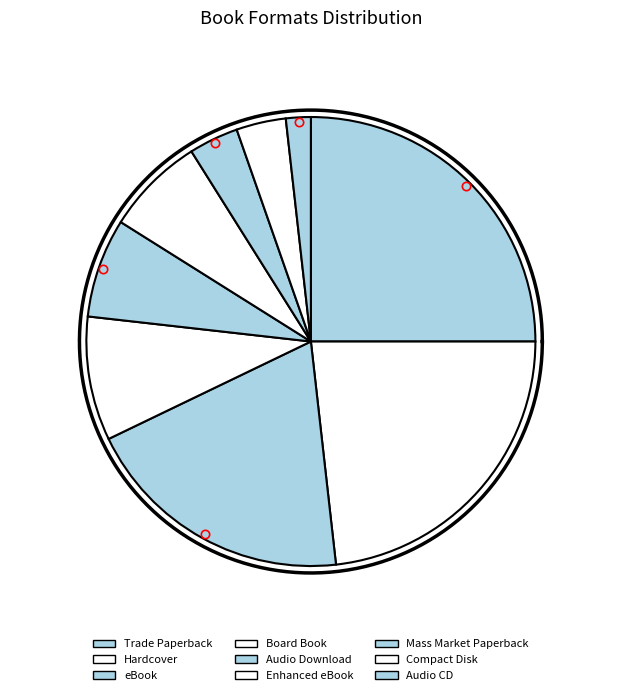

Is it true that Trade Paperback is 32% of the pie?

False